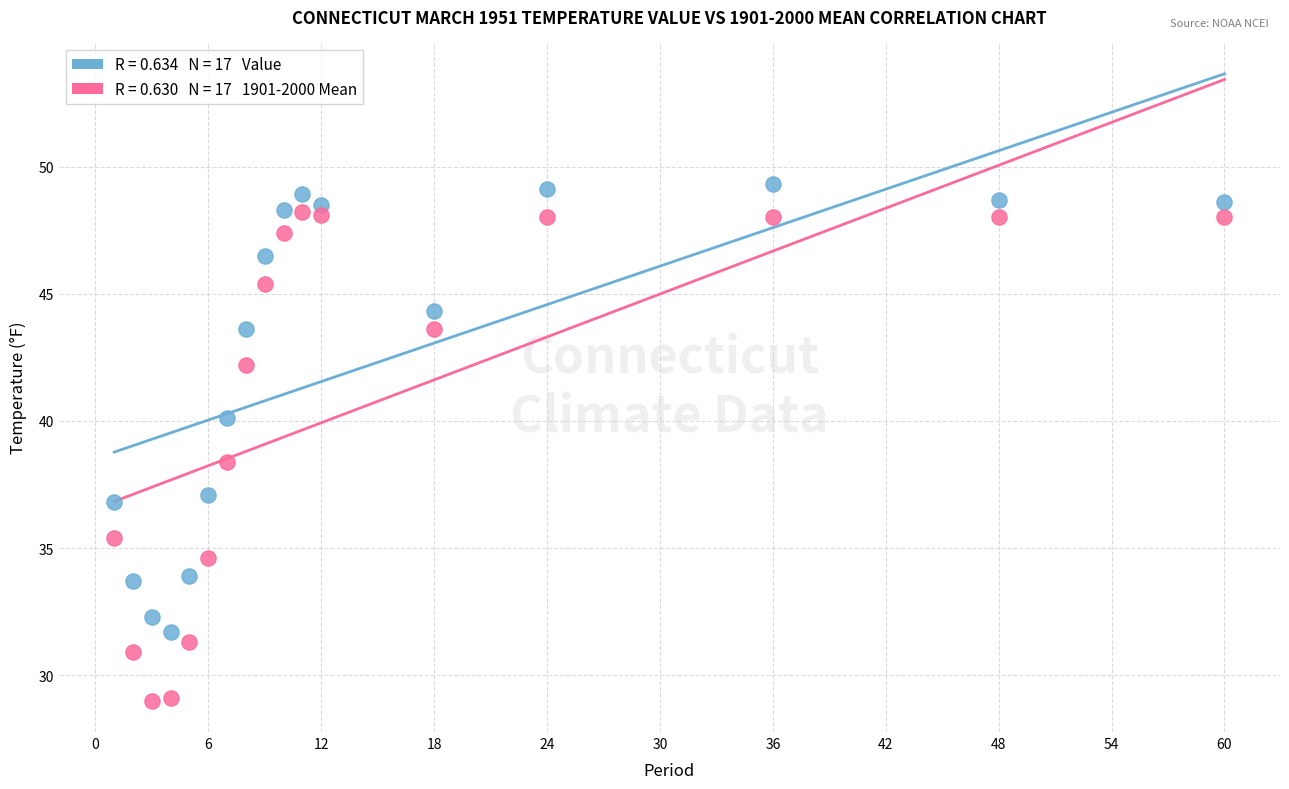

Across all data points, what is the range of X values (max minus min)?

59.0